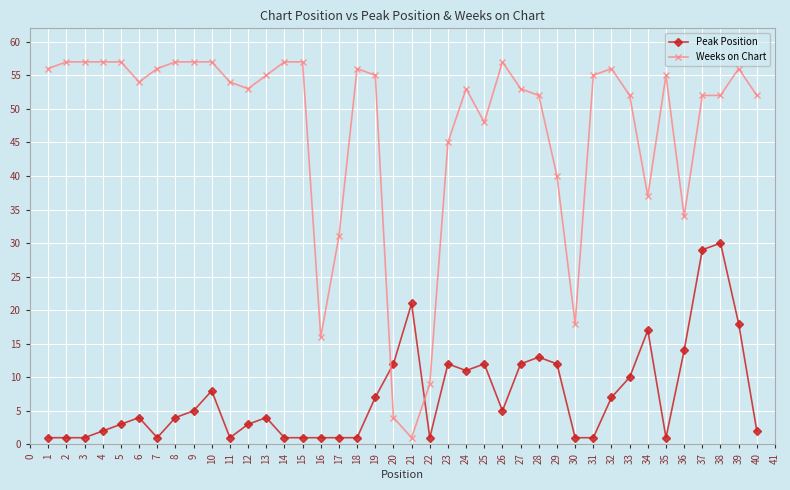

How many categories are shown in the chart?

40